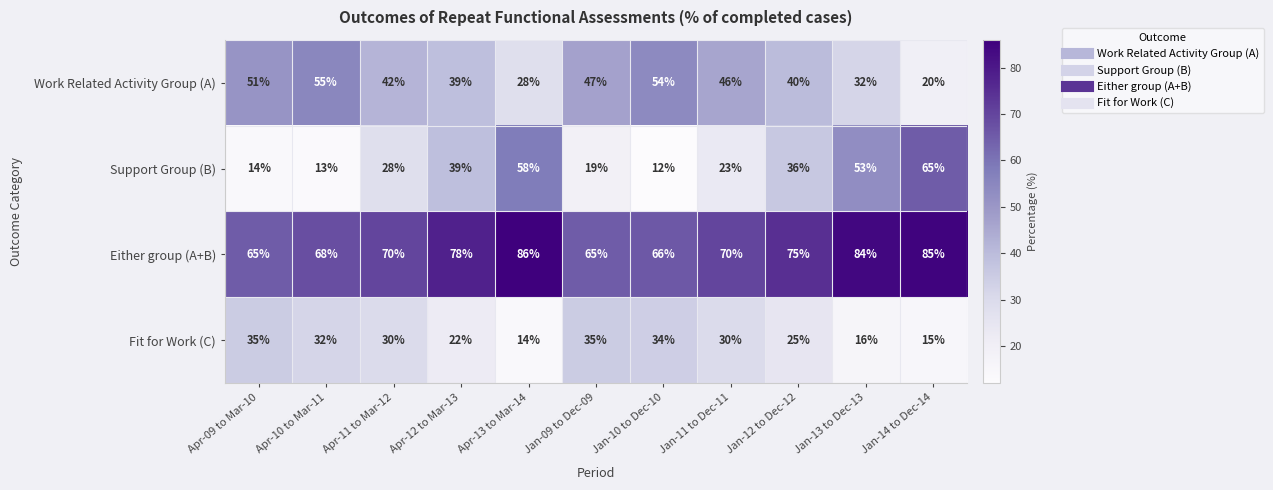

What is the total value across all series at Apr-09 to Mar-10?

165